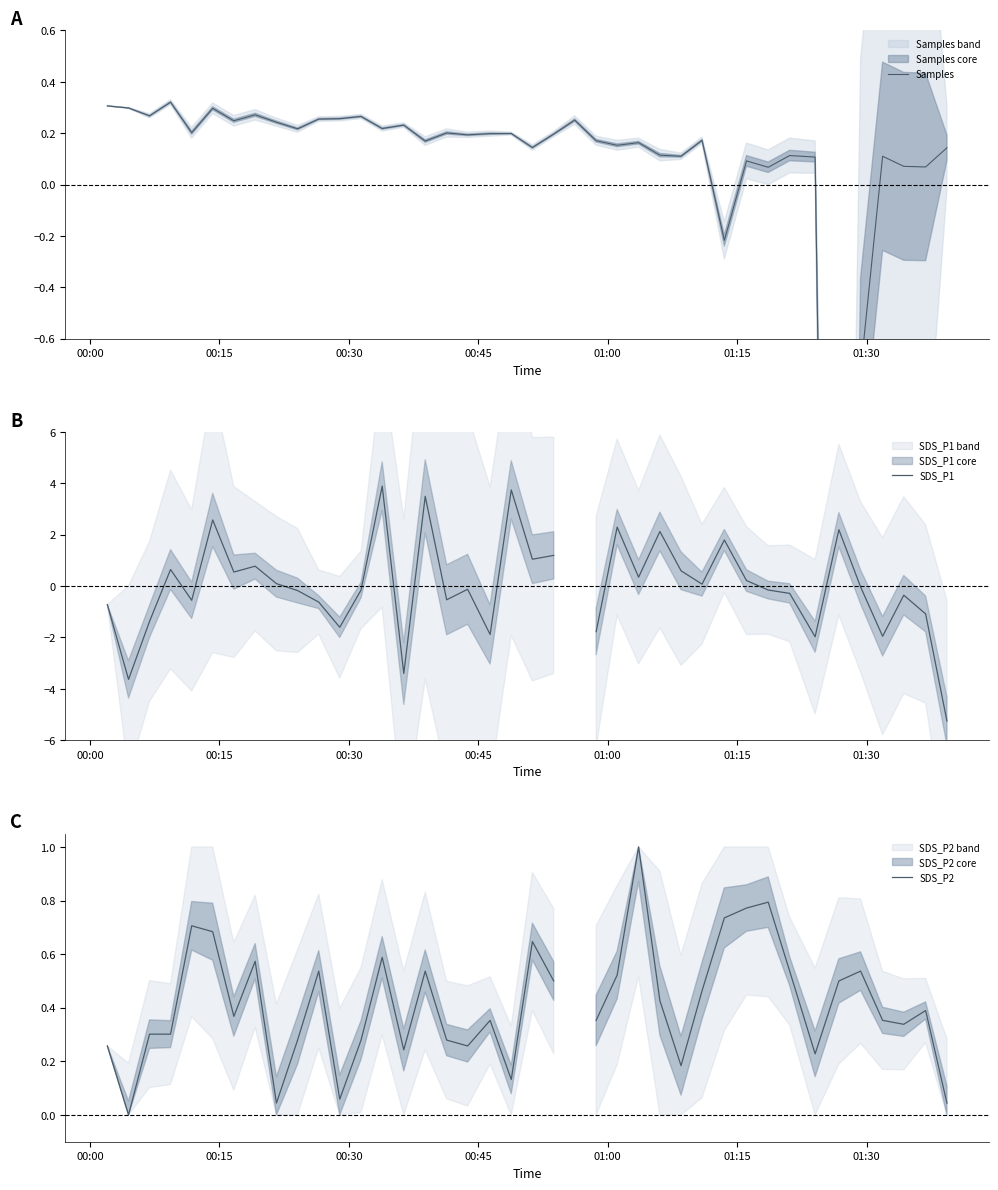

The SDS_P1 series shows -0.3 at 31. True or false?

False